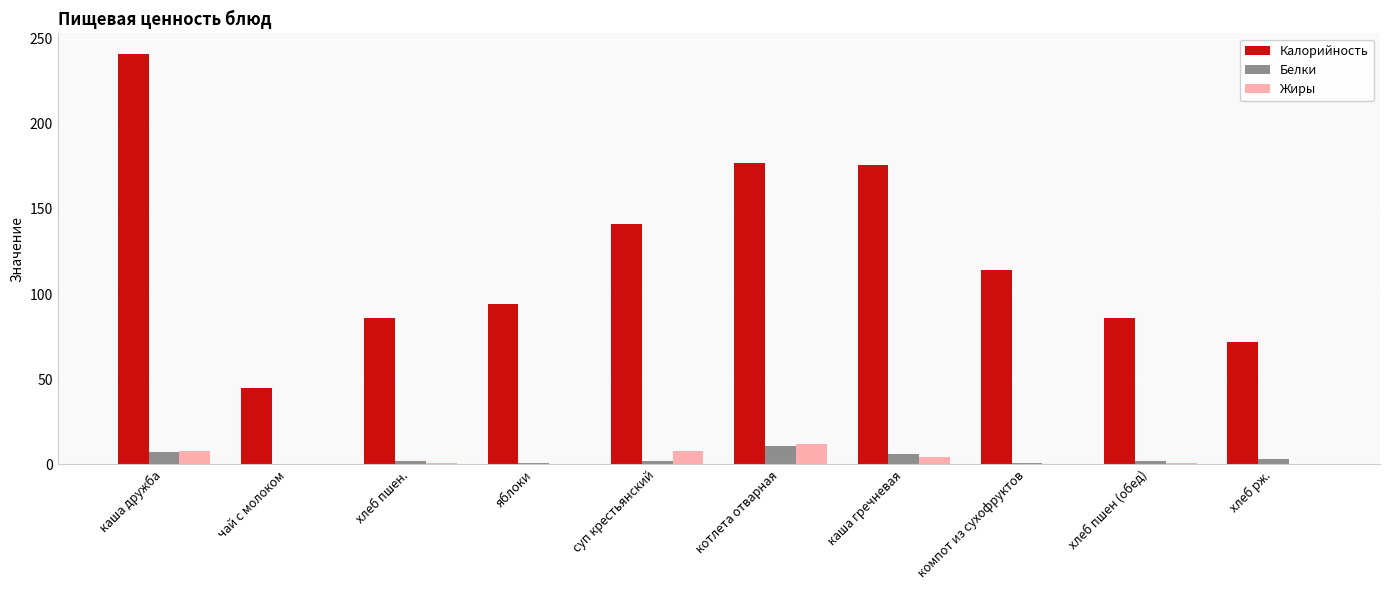

What is the average value of the Калорийность series?

123